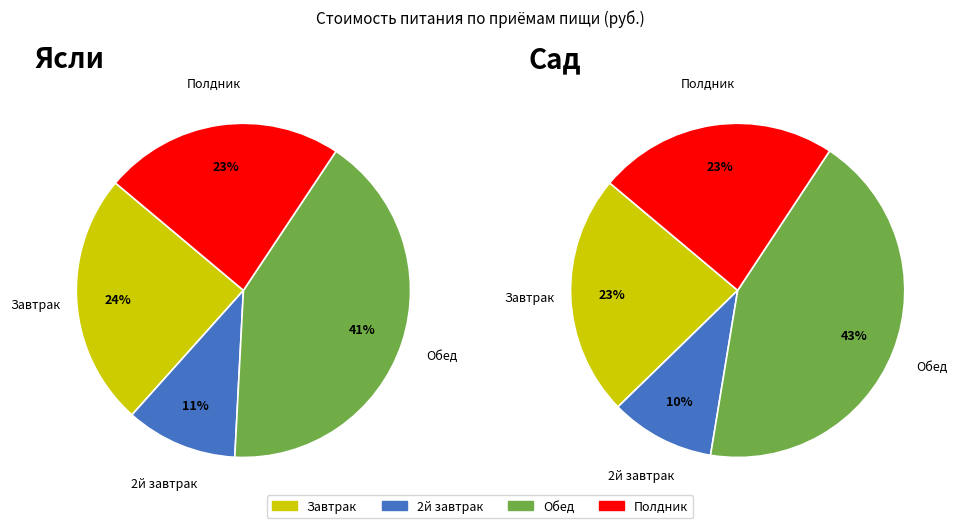

What is the change in value from 2й завтрак to Полдник?

+8.2